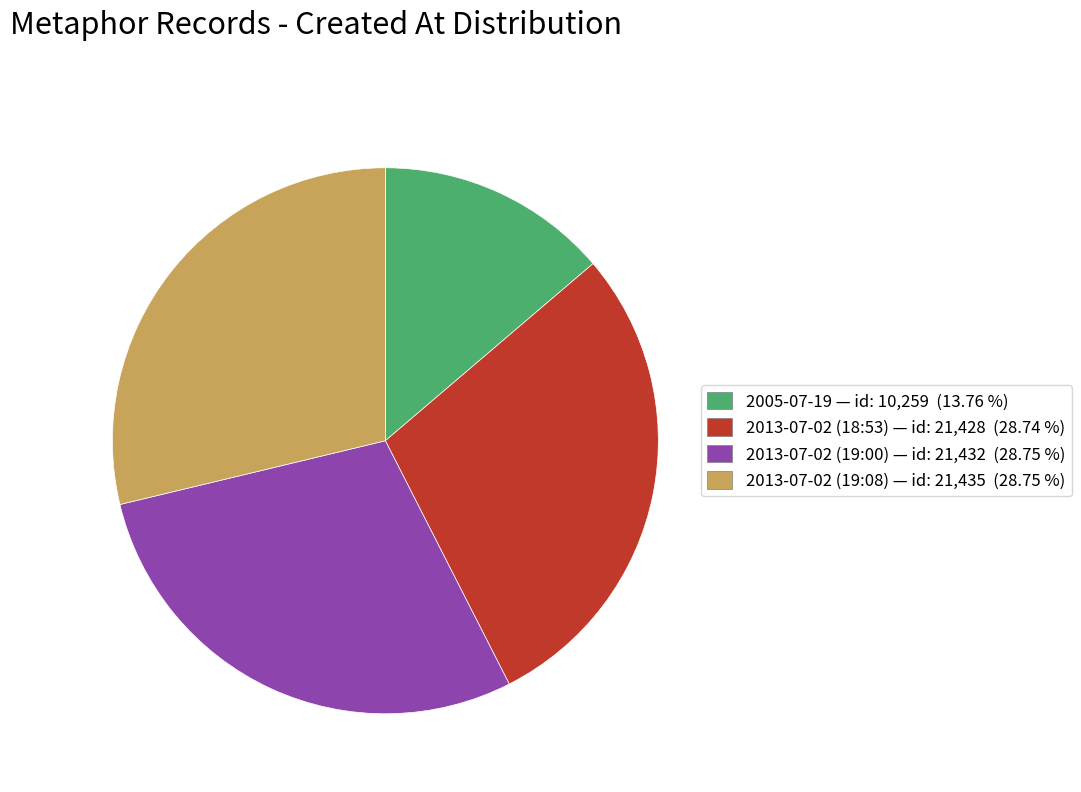

Combined, do 2013-07-02 (19:00) — id: 21,432 (28.75 %) and 2005-07-19 — id: 10,259 (13.76 %) account for over 50%?

No